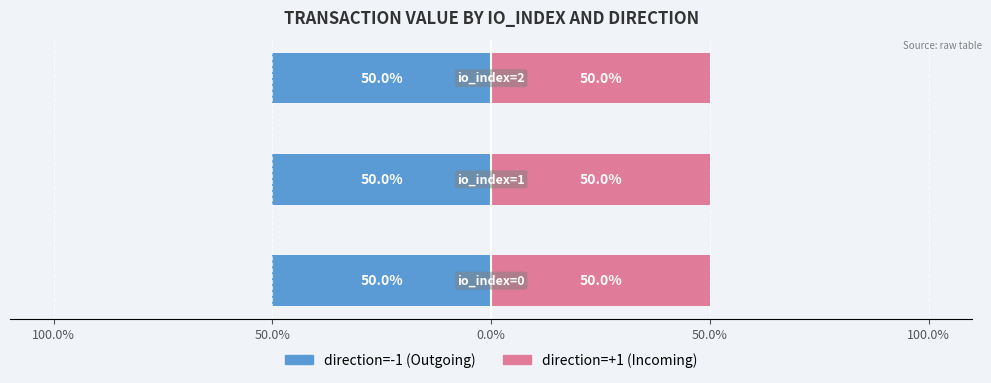

How many bars are there in total?

6